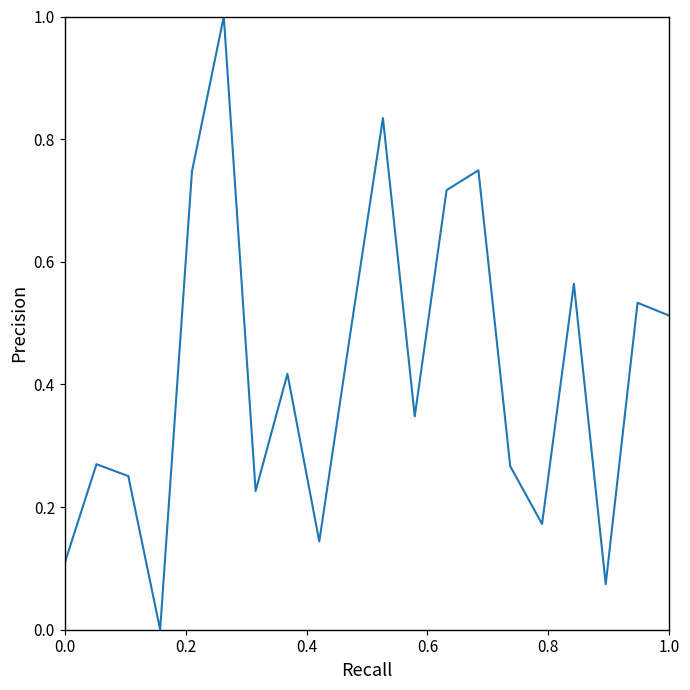

What is the difference between the maximum and minimum values?

1.0